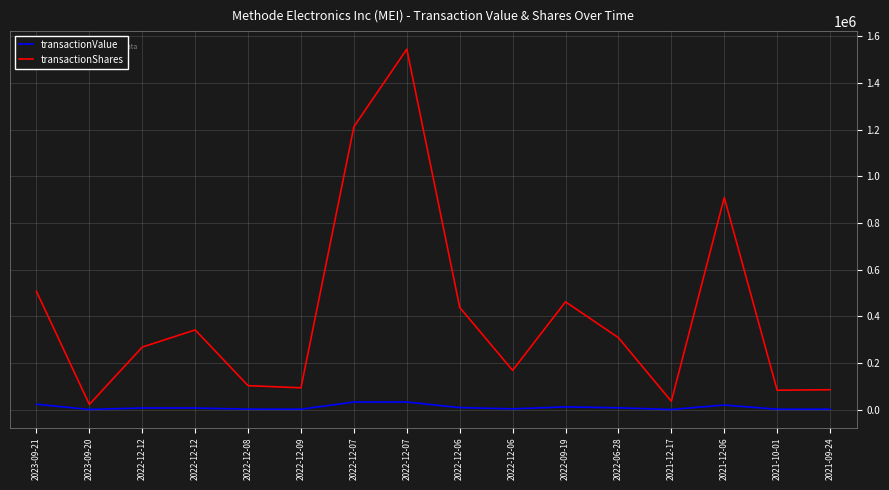

How many lines are shown in the chart?

2